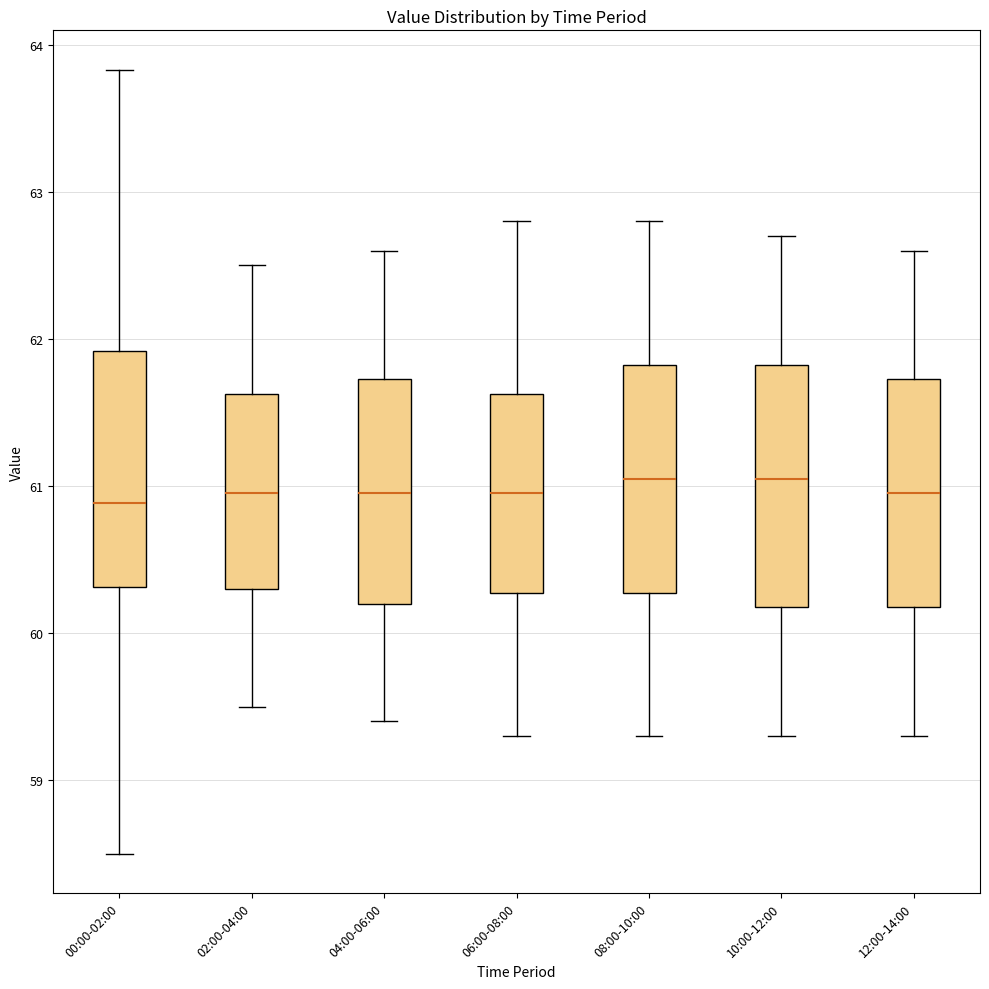

Where is the lower edge of the box for 02:00-04:00 on the y-axis? The values are not printed on the chart, so give them approximately, as read against the axis.

60.3